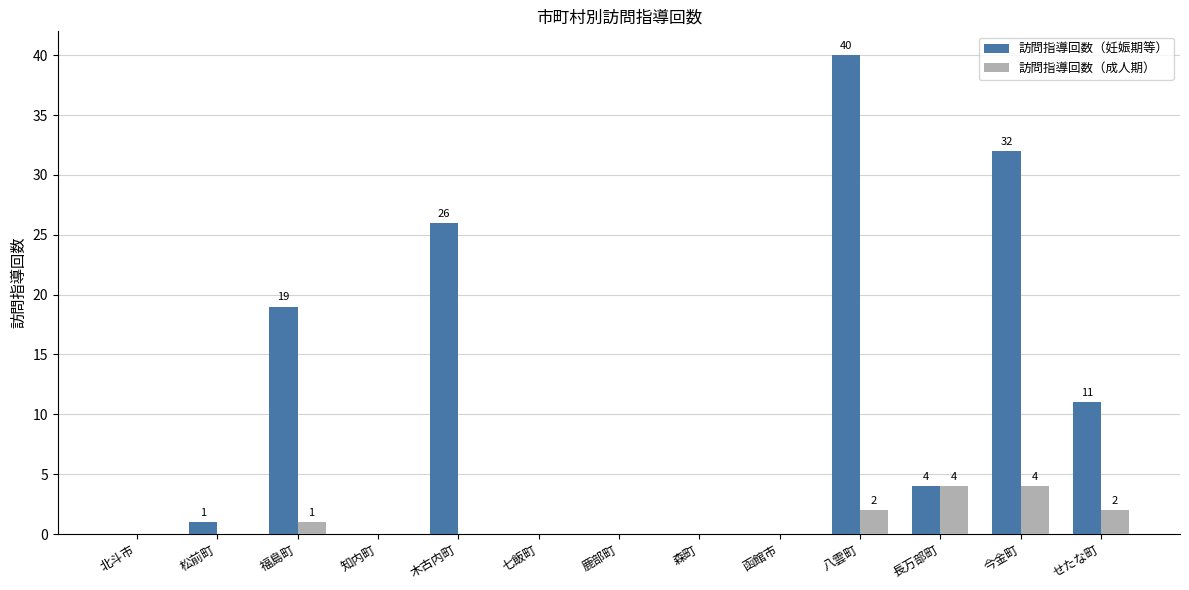

What is the sum of all 訪問指導回数（成人期） values?

13